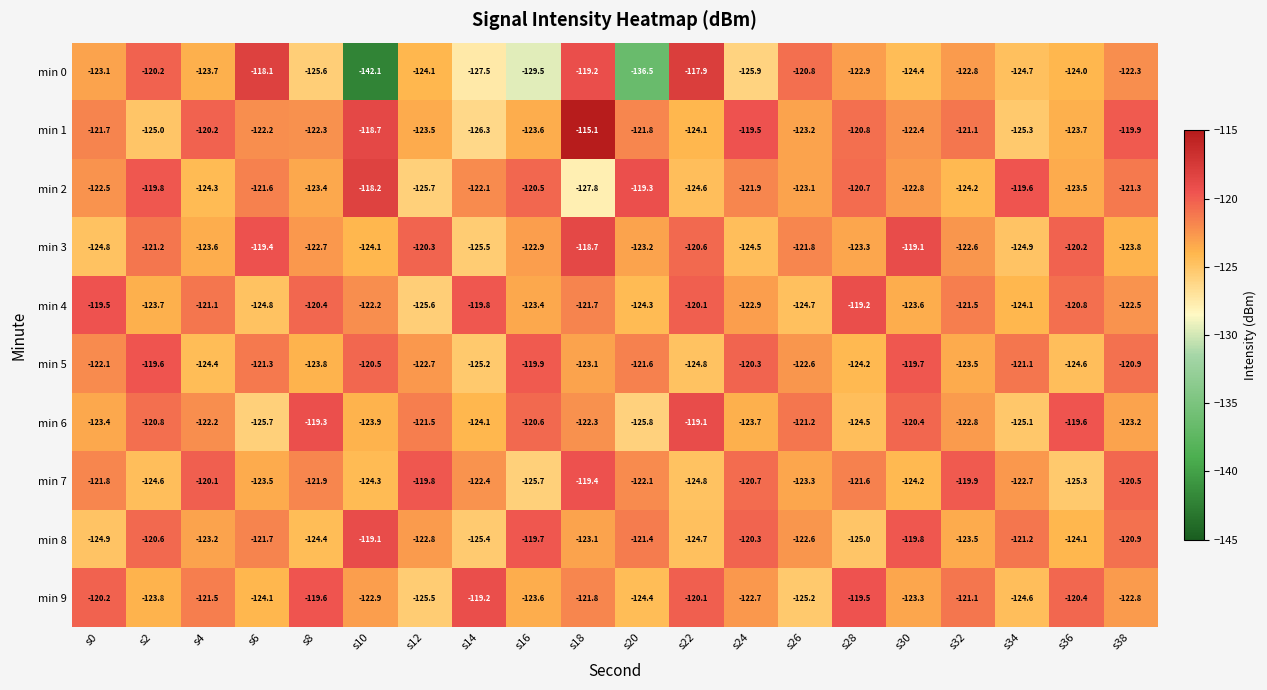

True or false: min 8 has a value of -124.1 at s36.

True